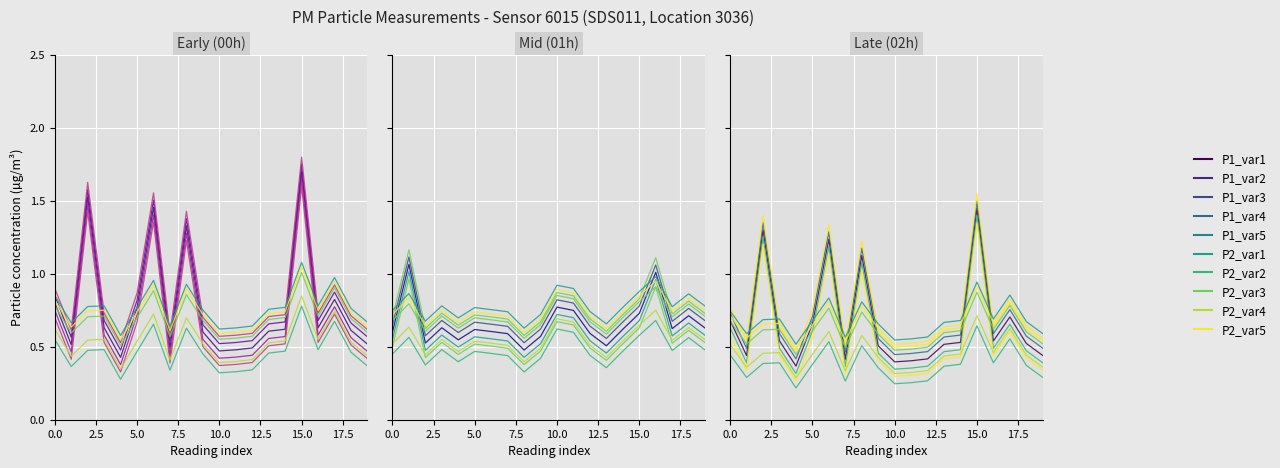

Is the value of P1 at 02:00 greater than the value of P2 at 04:00?

Yes